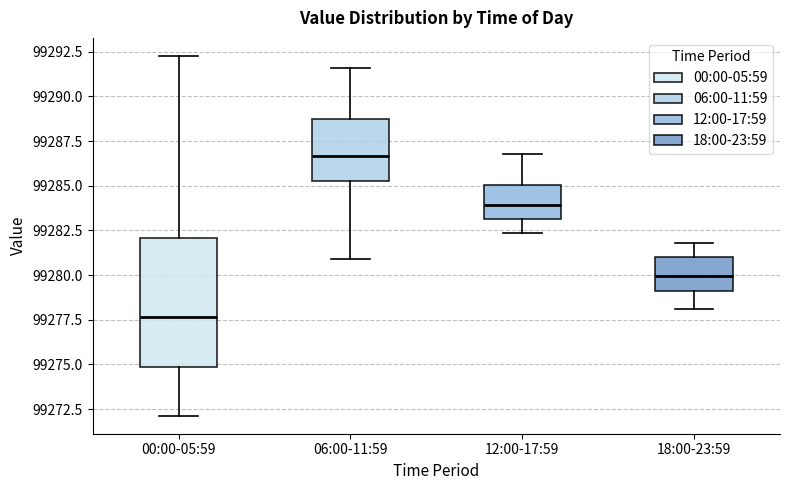

Where does the lower whisker of the box for 18:00-23:59 end on the y-axis? The values are not printed on the chart, so give them approximately, as read against the axis.

99278.0